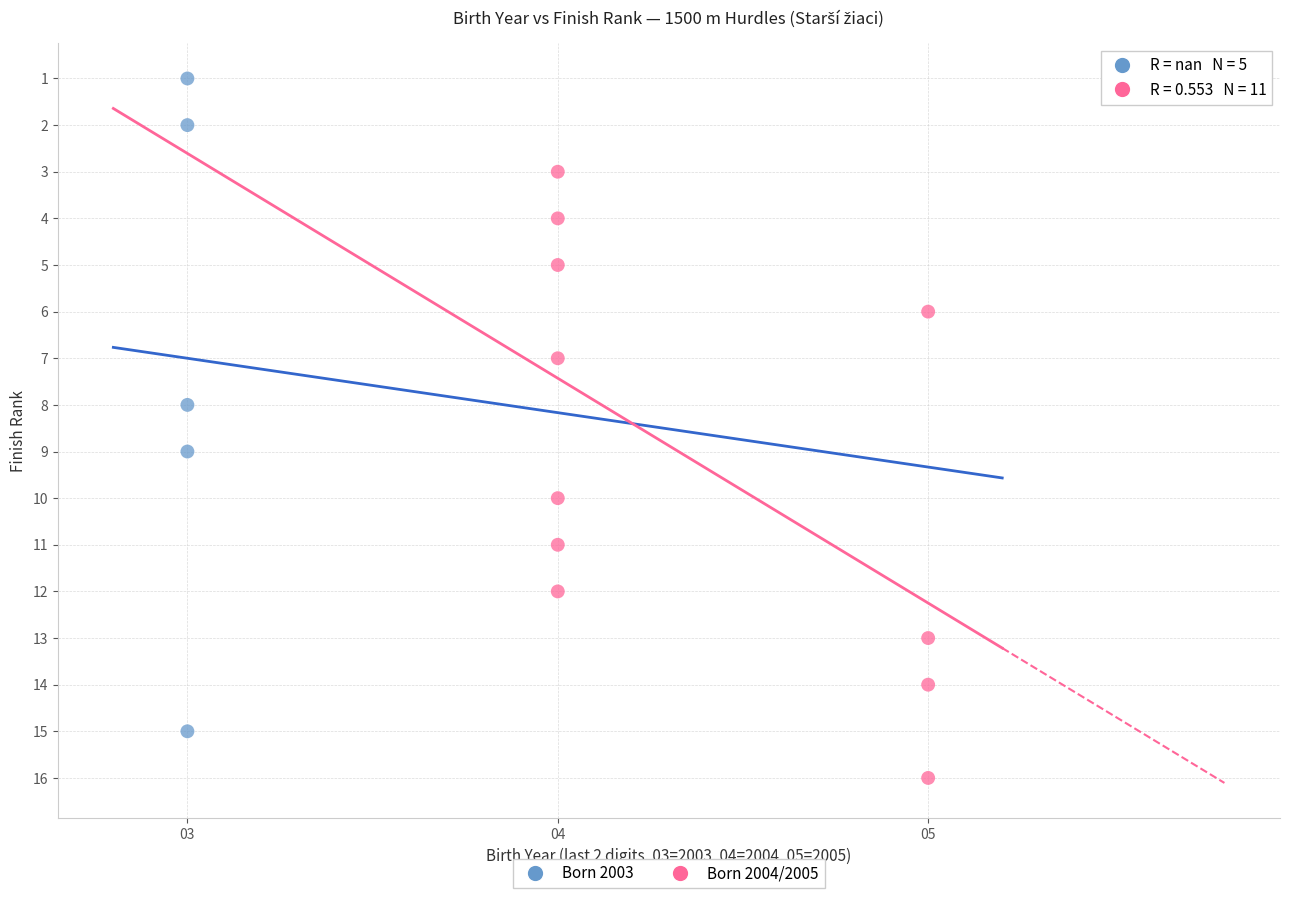

Which series reaches the minimum Y coordinate?

Born 2003